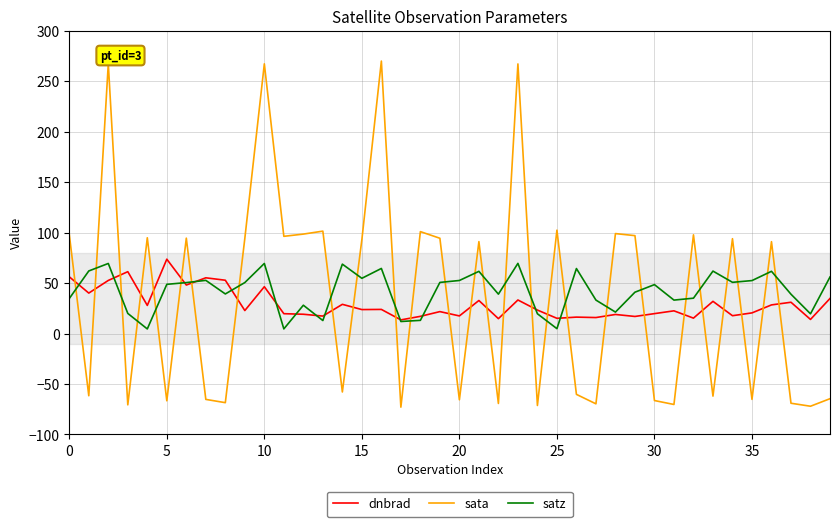

Which series has the widest spread of values?

sata